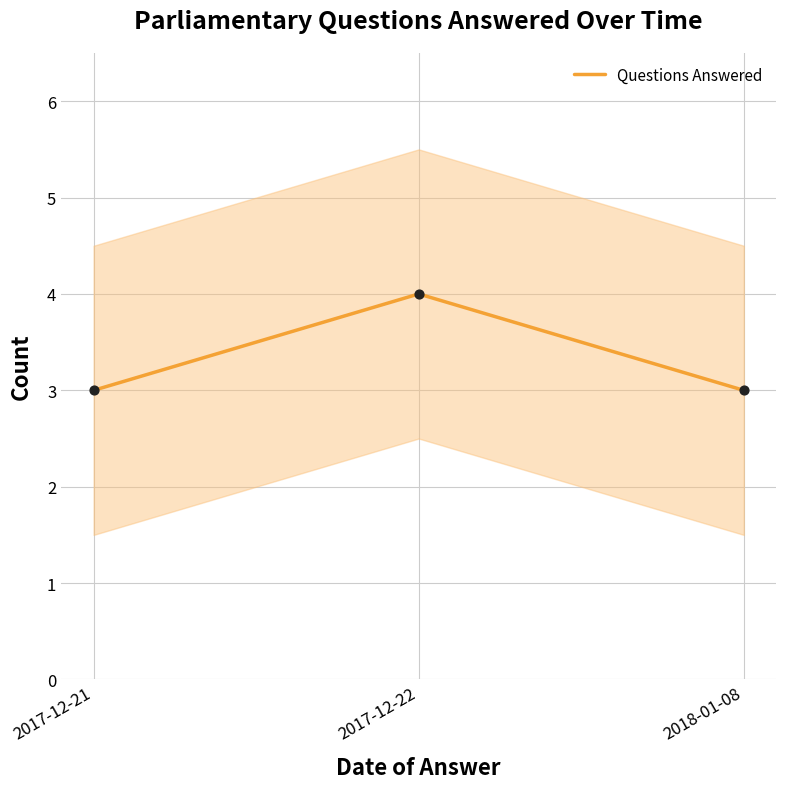

Approximately how many times larger is the value at 2018-01-08 compared to 2017-12-21?

1.0